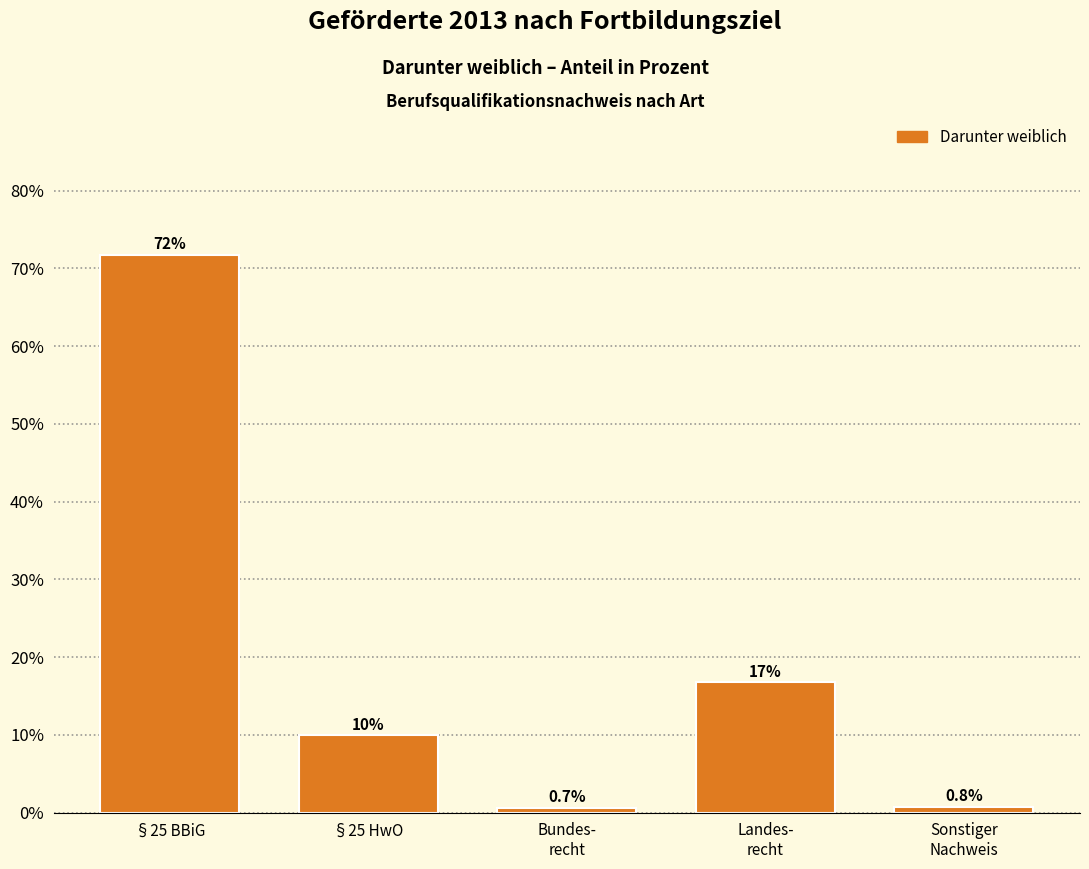

Reading left to right, what are all the values shown in this chart?

71.8	10.0	0.7	16.8	0.8